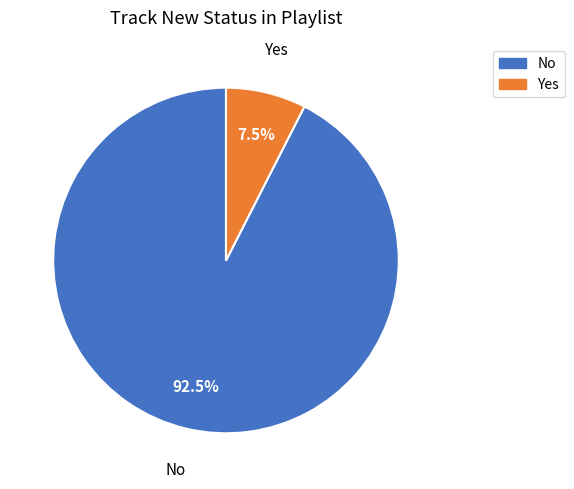

Is there a majority slice in this chart?

Yes